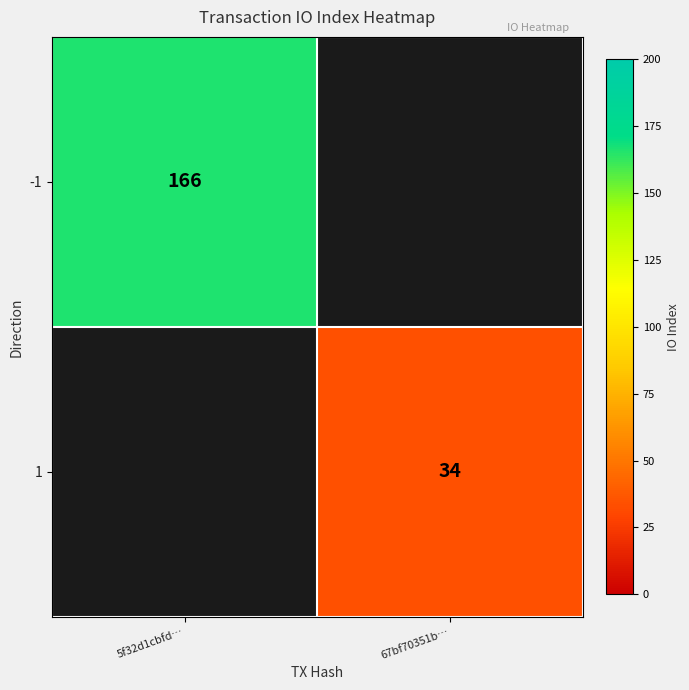

The -1 series shows 166 at 5f32d1cbfd…. True or false?

True